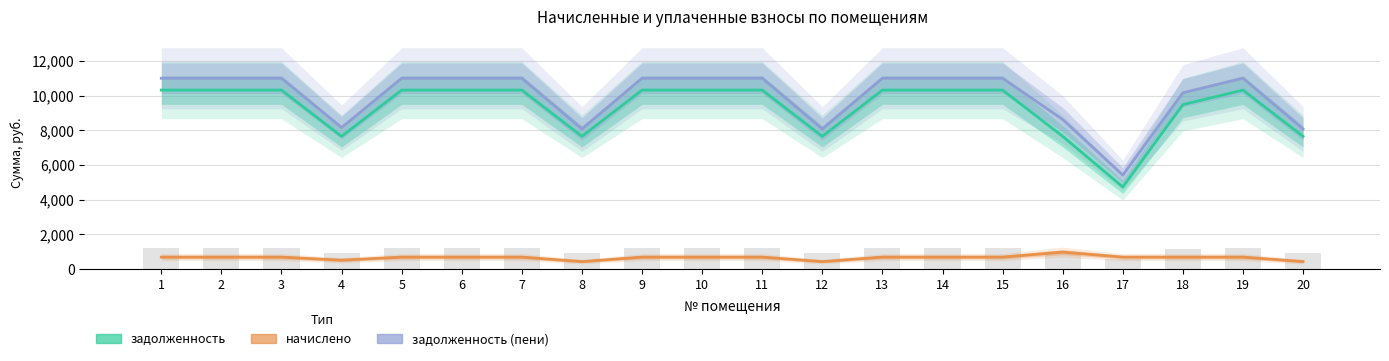

What is the difference between the highest and lowest values at 5?

10323.4